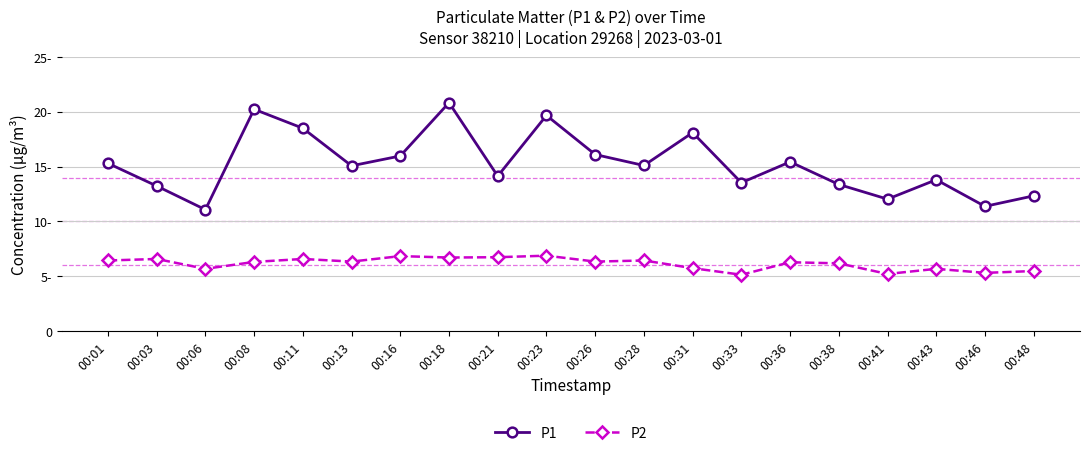

Which series has the largest range (max minus min)?

P1